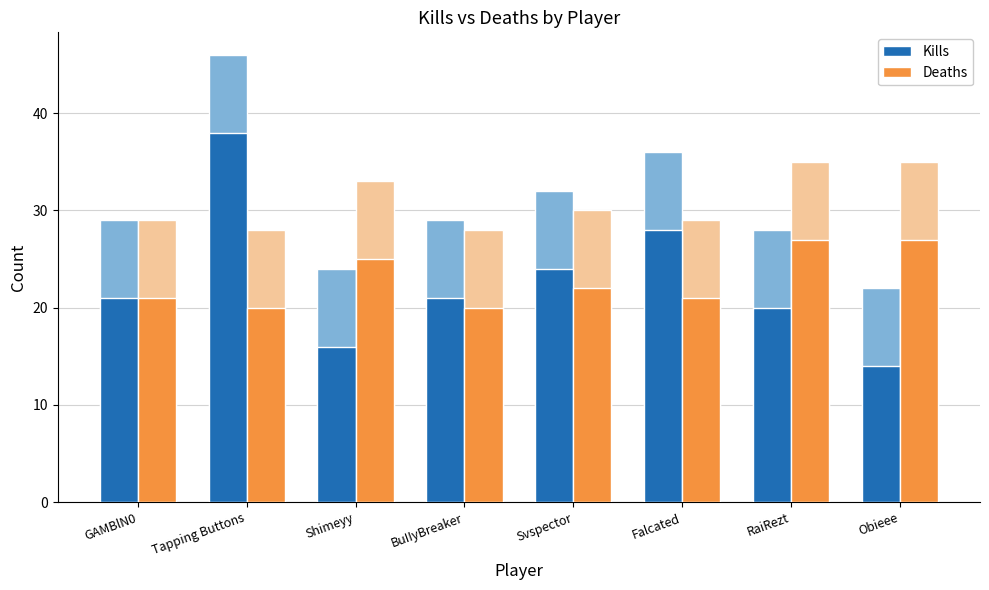

How many data points in Deaths are above 22?

3